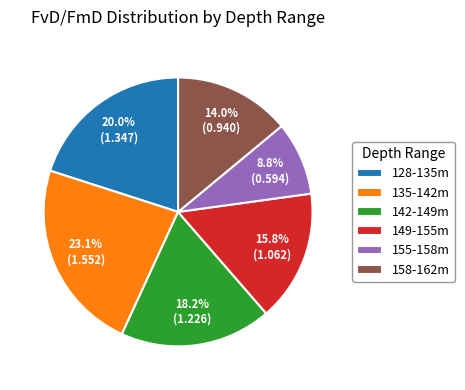

Do 158-162m and 128-135m together represent more than half of the pie?

No